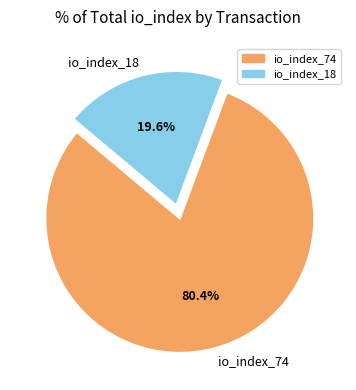

What percentage do io_index_74 and io_index_18 together represent?

100.0%